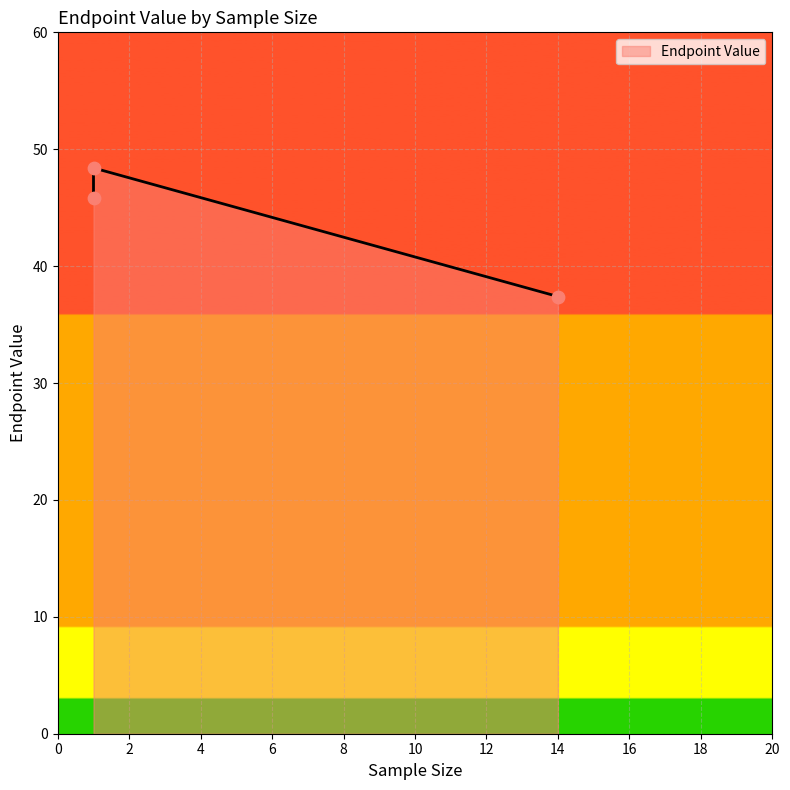

Between 1 and 1, which is larger?

1